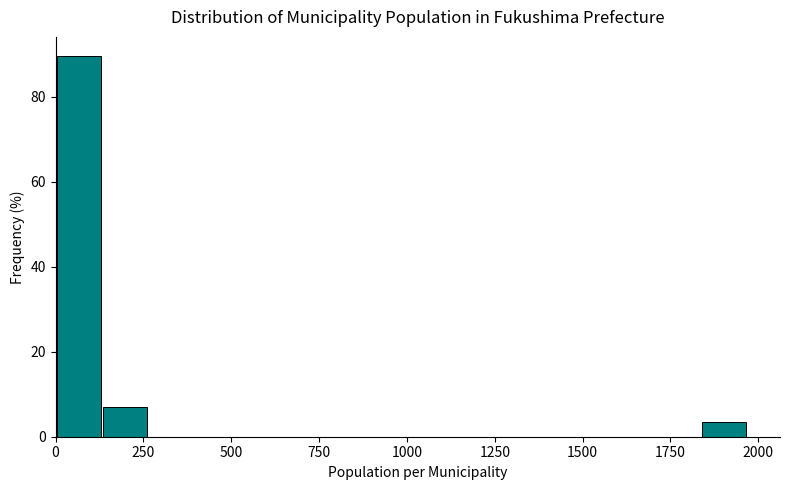

Read against the x-axis, roughly where is the centre of the tallest bar?

50